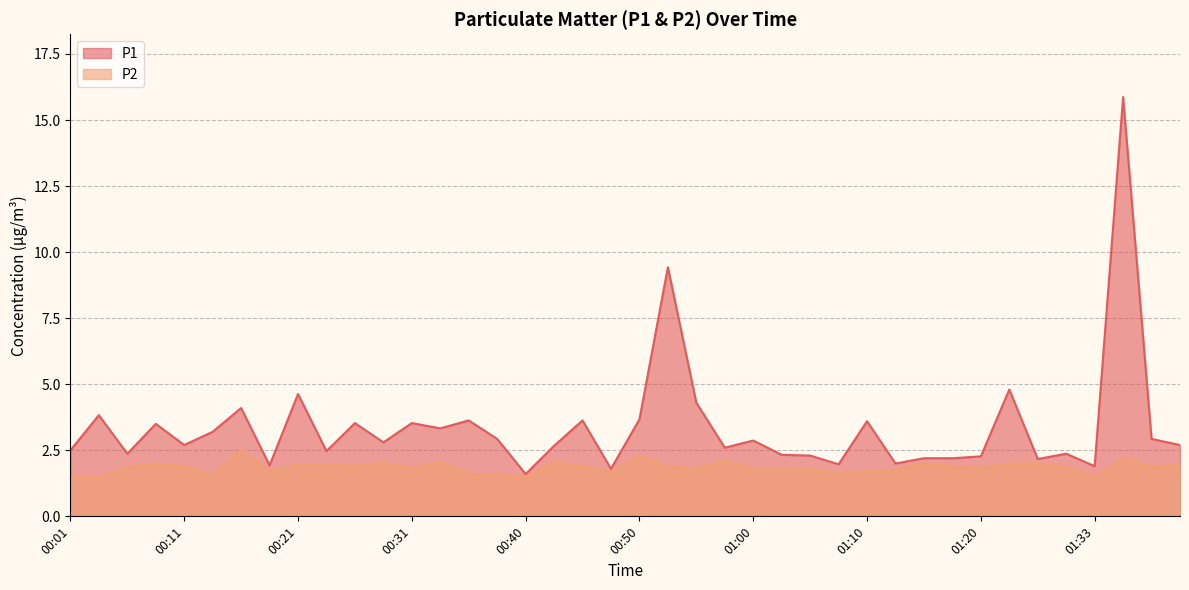

True or false: P2 has a value of 2.0 at 01:28.

True